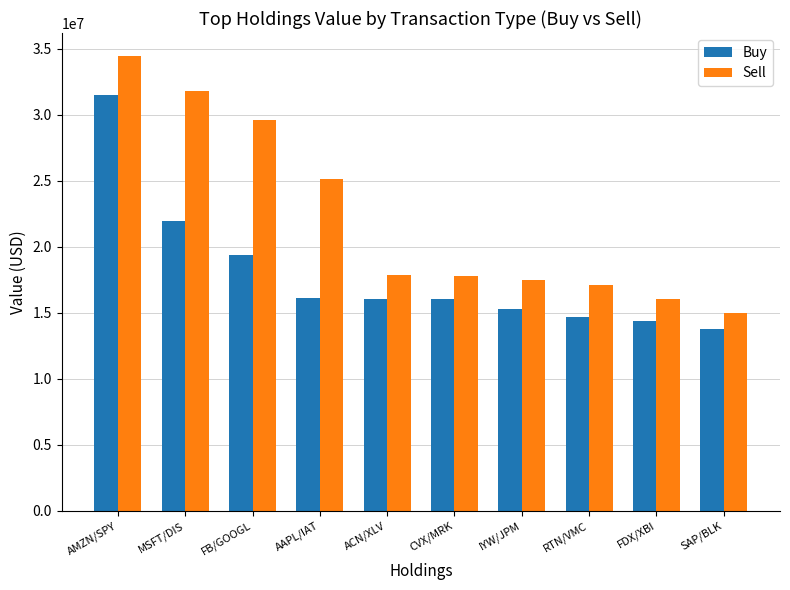

What position from the left is IYW/JPM?

7